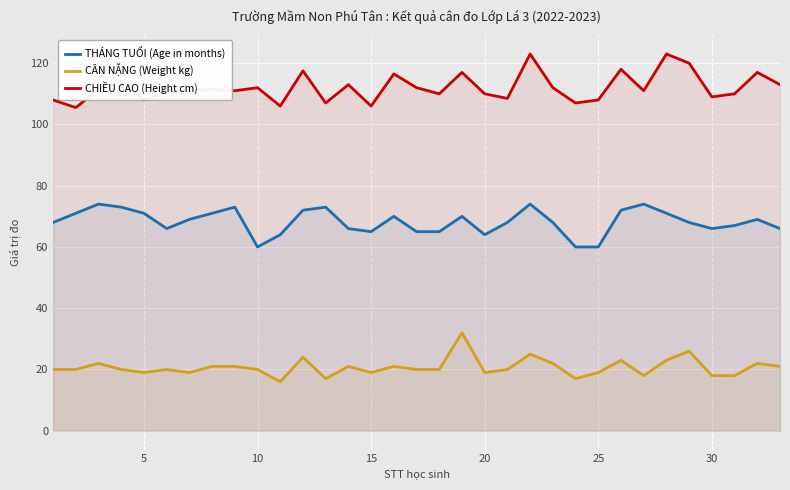

What is the highest value of the CHIỀU CAO (Height cm) series?

123.0